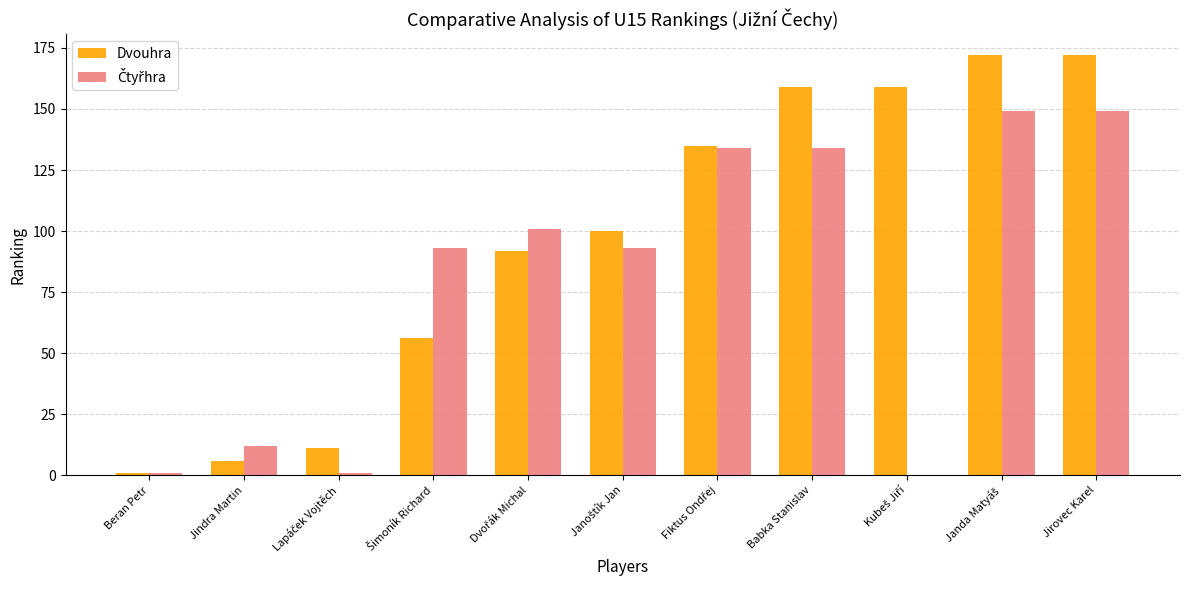

What is the total value across all series at Babka Stanislav?

293